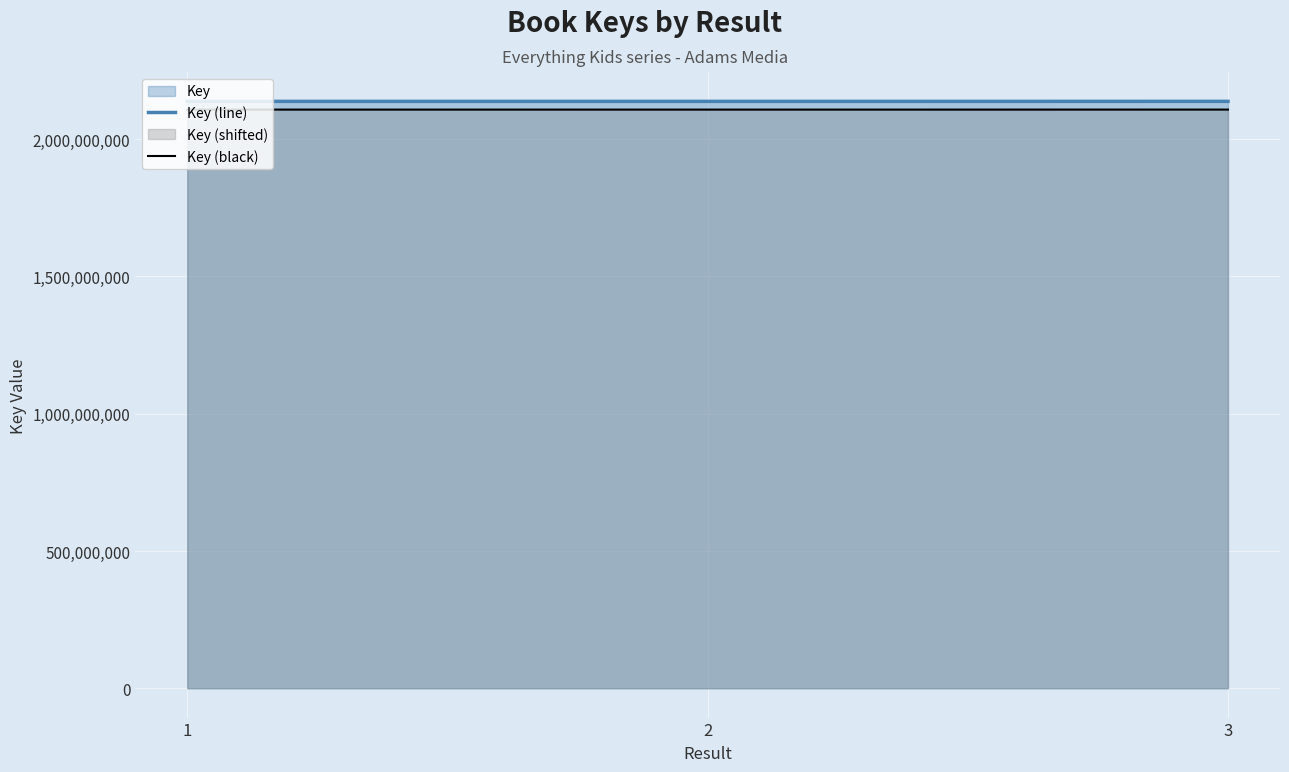

At which label is Key (black) closest to 2107719975?

1